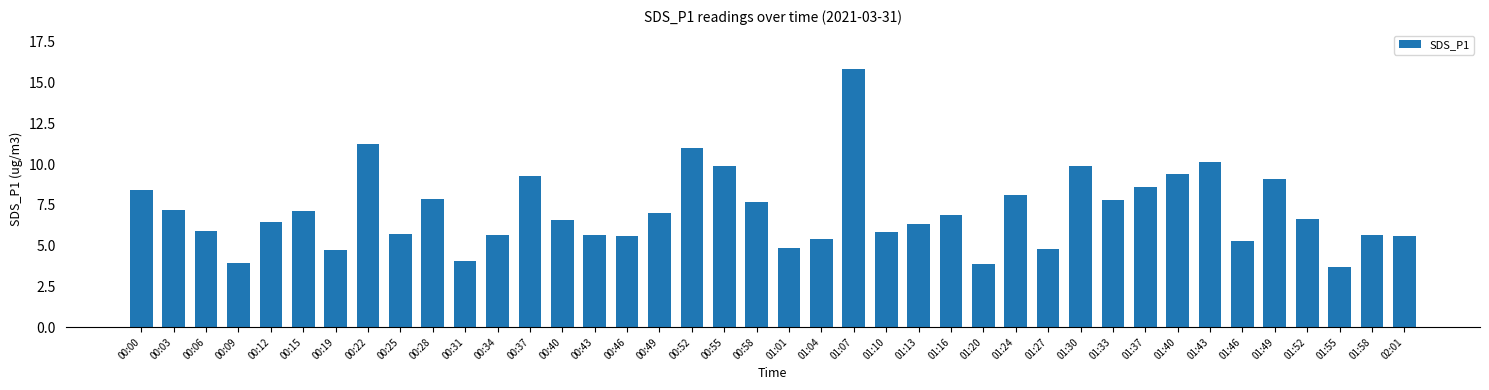

What is the ratio of the value at 00:55 to the value at 00:43?

1.8